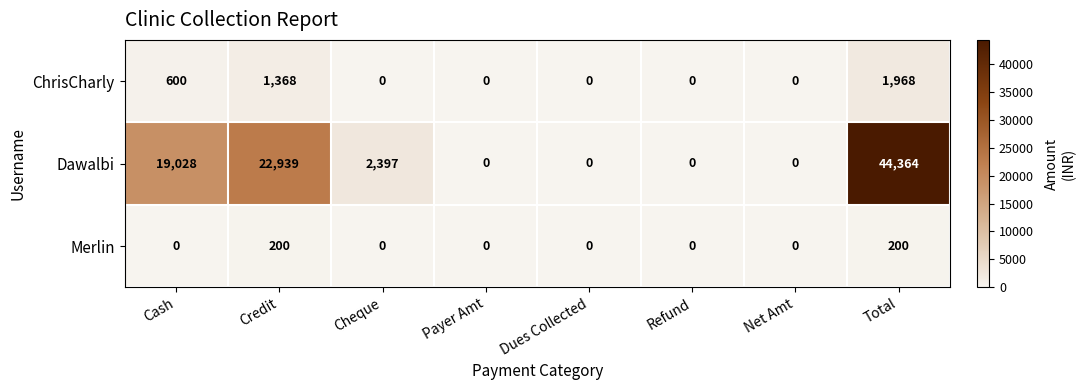

The value of Merlin at Cash is -93. True or false?

False